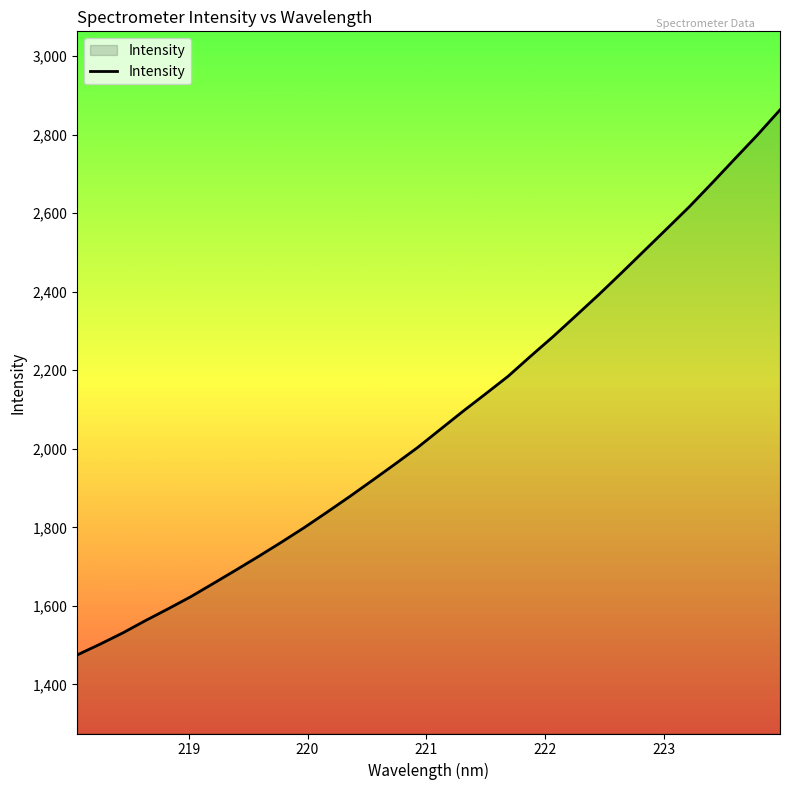

What is the smallest value displayed?

1475.1